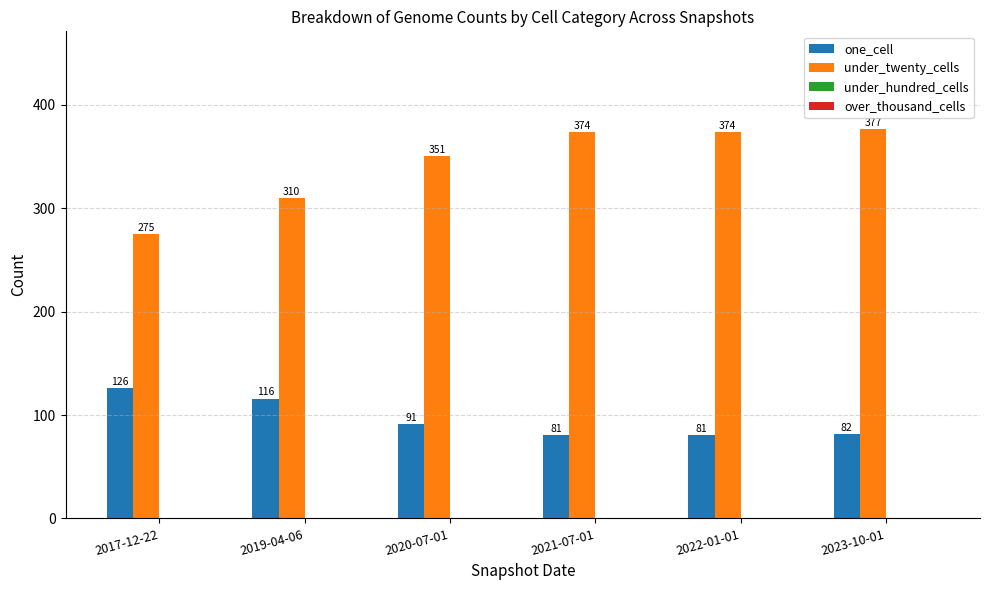

Which series has the largest range (max minus min)?

under_twenty_cells